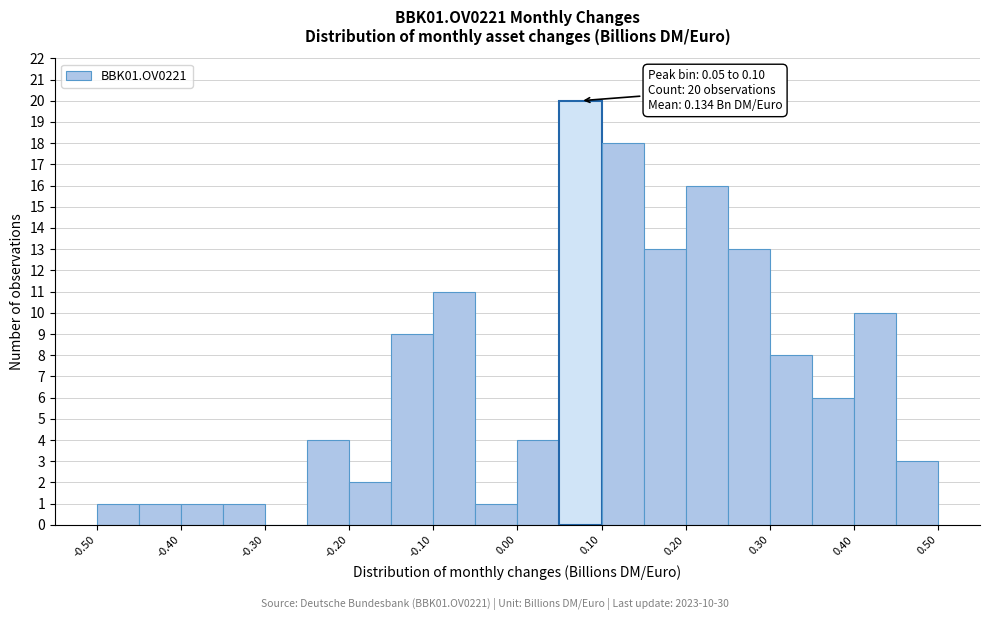

Which range on the x-axis has the tallest bar?

0.05 to 0.10